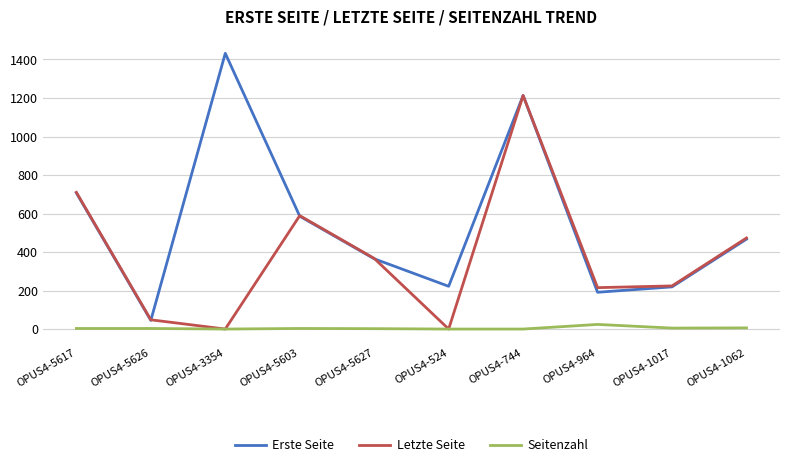

At which category does the chart reach its peak across all series?

OPUS4-3354